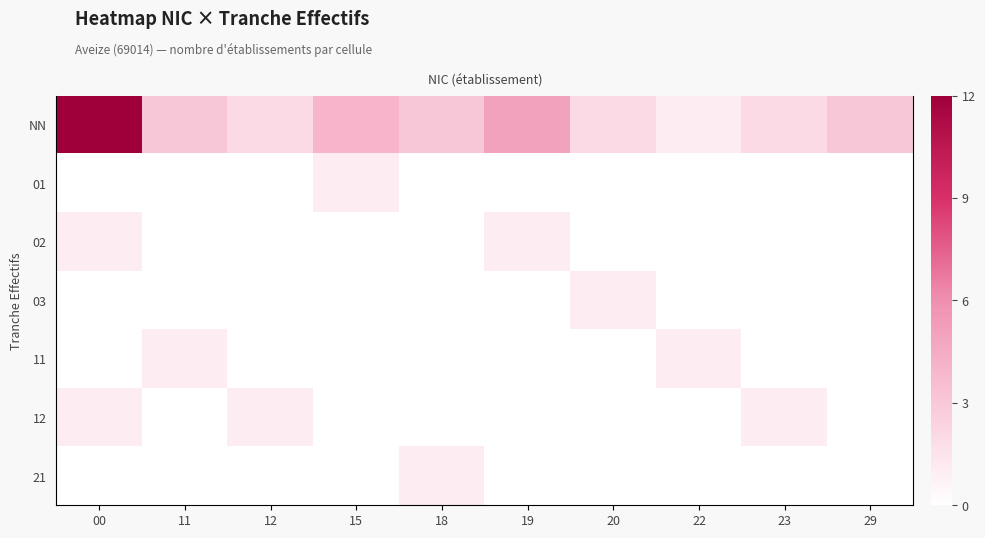

At how many categories does at least one series exceed 0?

10